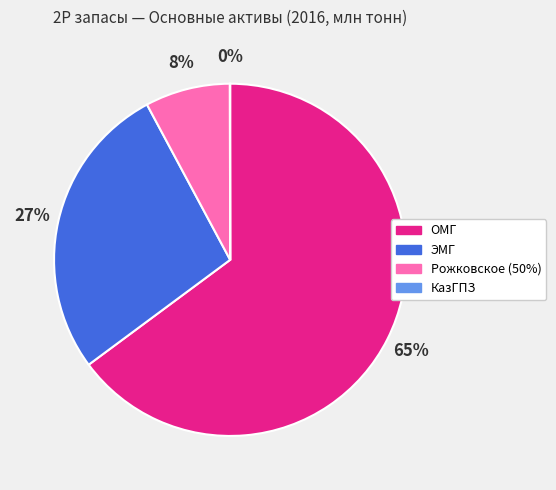

Which slice represents more than half of the pie?

ОМГ